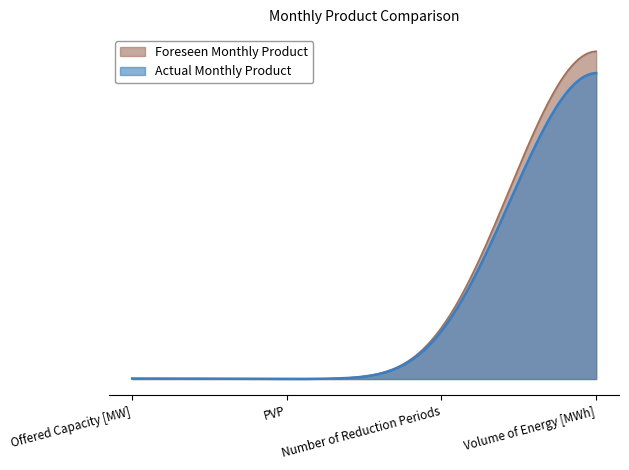

Reading left to right, transcribe all the data shown in this chart.

Foreseen Monthly Product: Offered Capacity [MW]=15.0	PVP=1.0	Number of Reduction Periods=0.0	Volume of Energy [MWh]=10815.0
Actual Monthly Product: Offered Capacity [MW]=15.0	PVP=0.9	Number of Reduction Periods=2.0	Volume of Energy [MWh]=10095.0